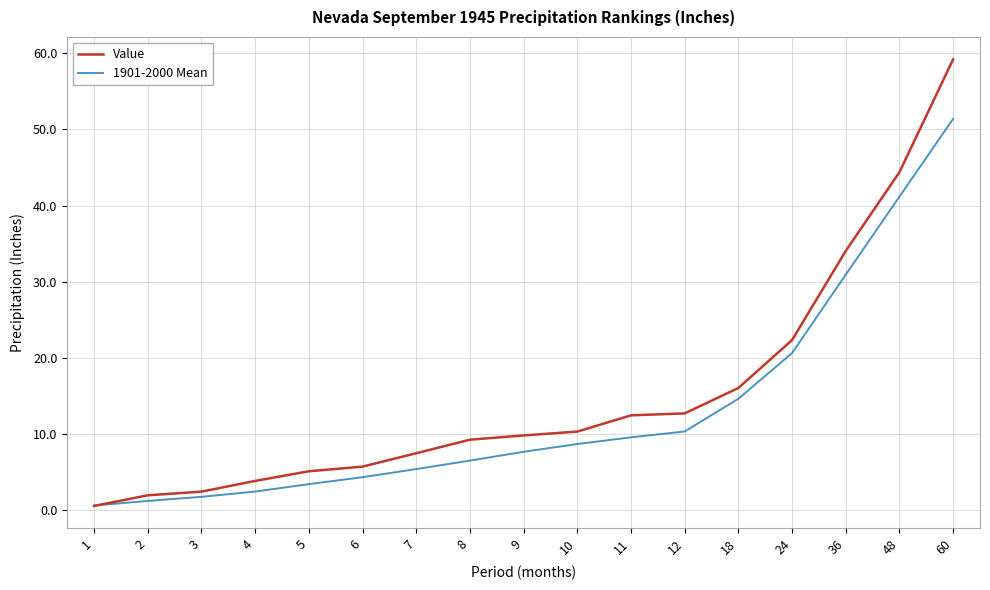

At which category is the sum across all series the highest?

60